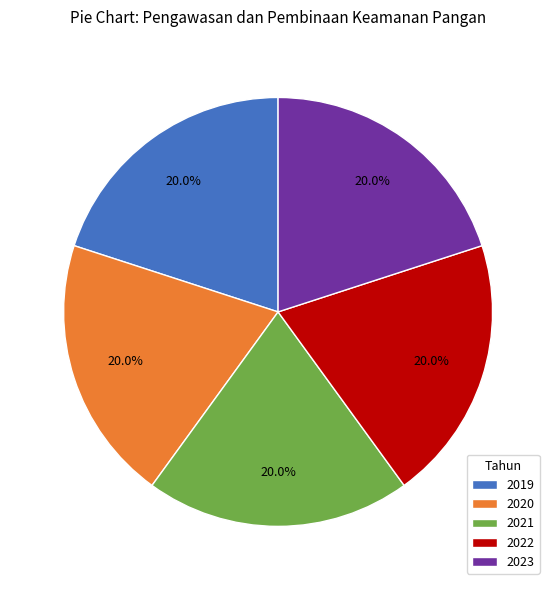

What percentage is NOT represented by 2020?

80.0%